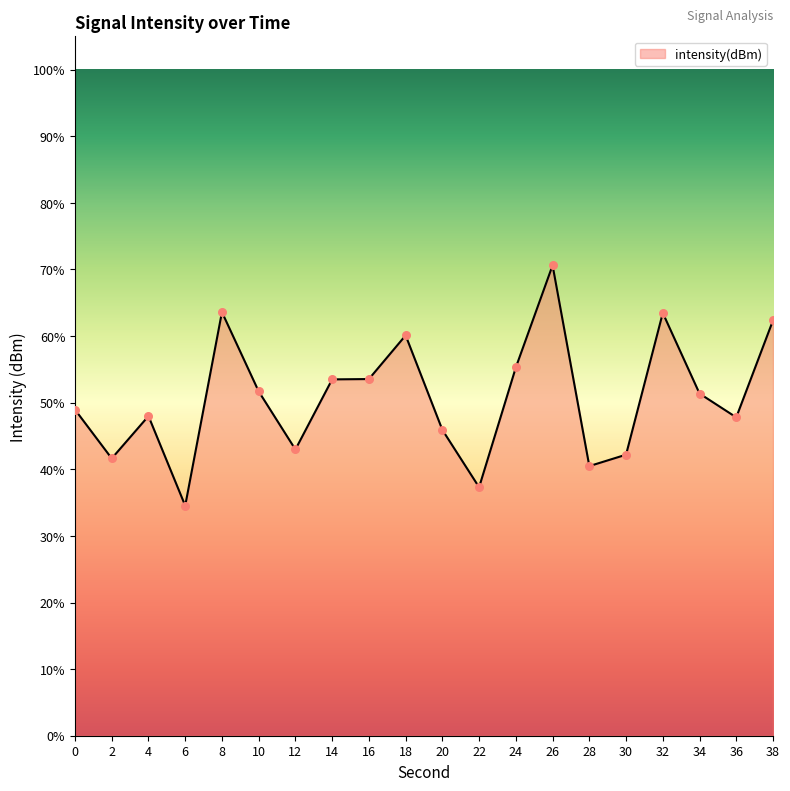

What is the change in value from 2 to 32?

+21.8